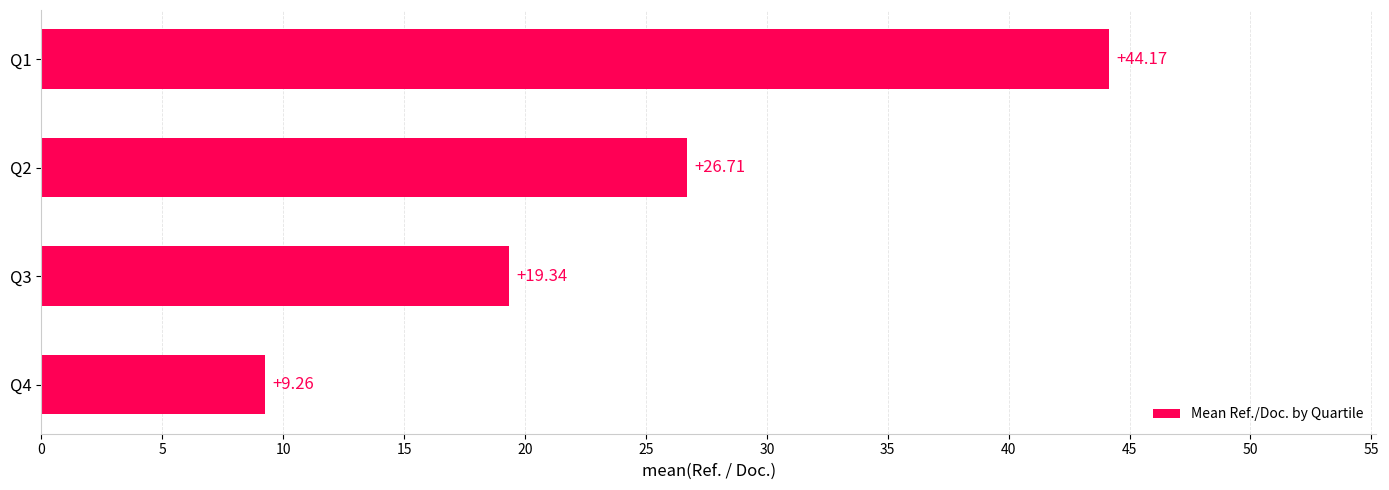

Which has a higher value, Q4 or Q2?

Q2